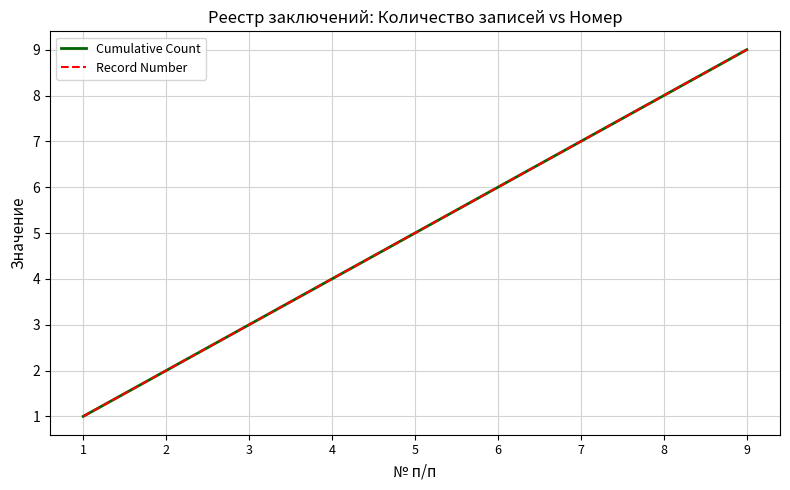

Does the chart display data point markers on the line(s)?

No